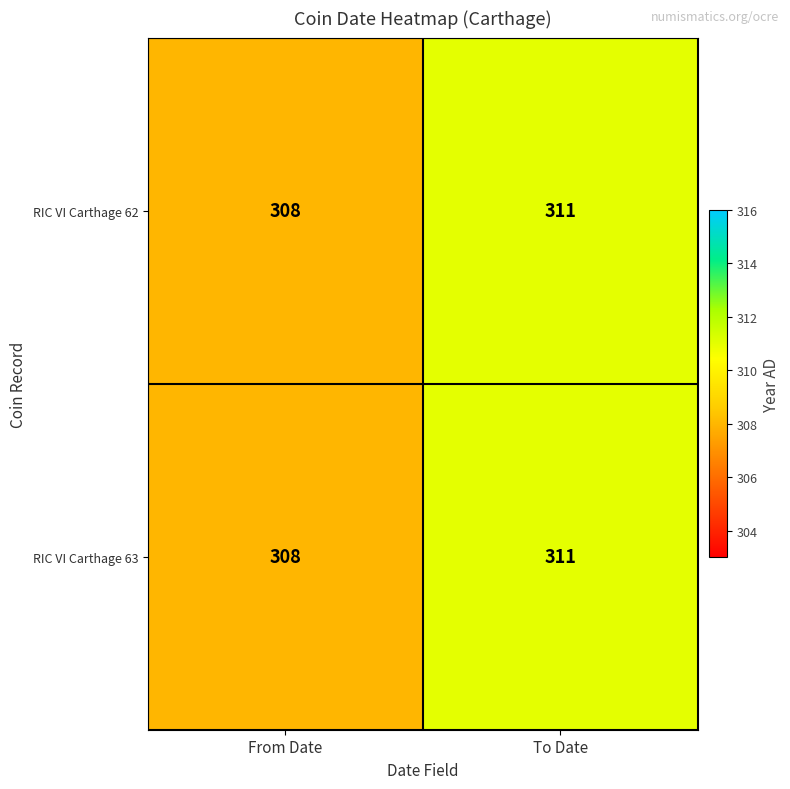

How many distinct data groups are displayed?

2